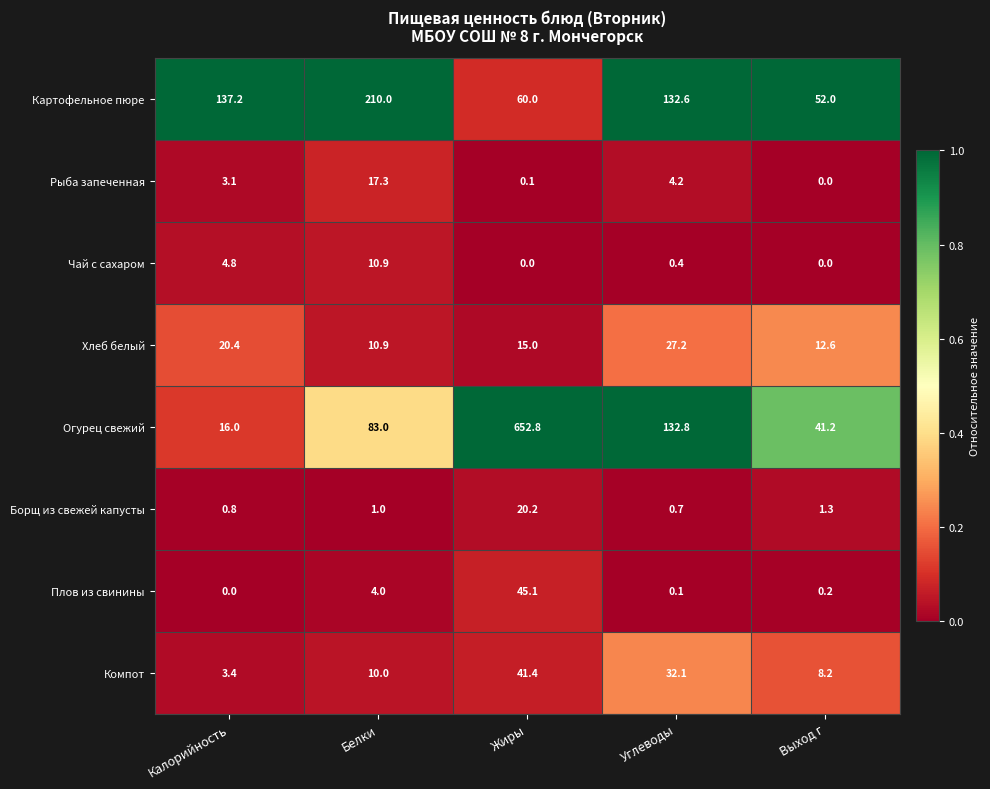

How many data points in Чай с сахаром are above 0?

3